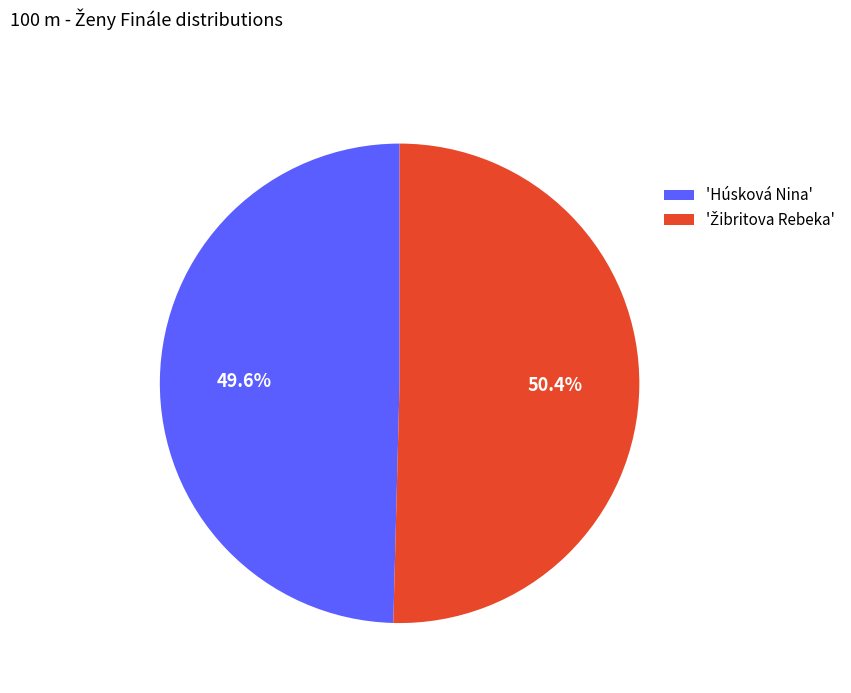

Is there any slice that represents more than half of the pie?

Yes